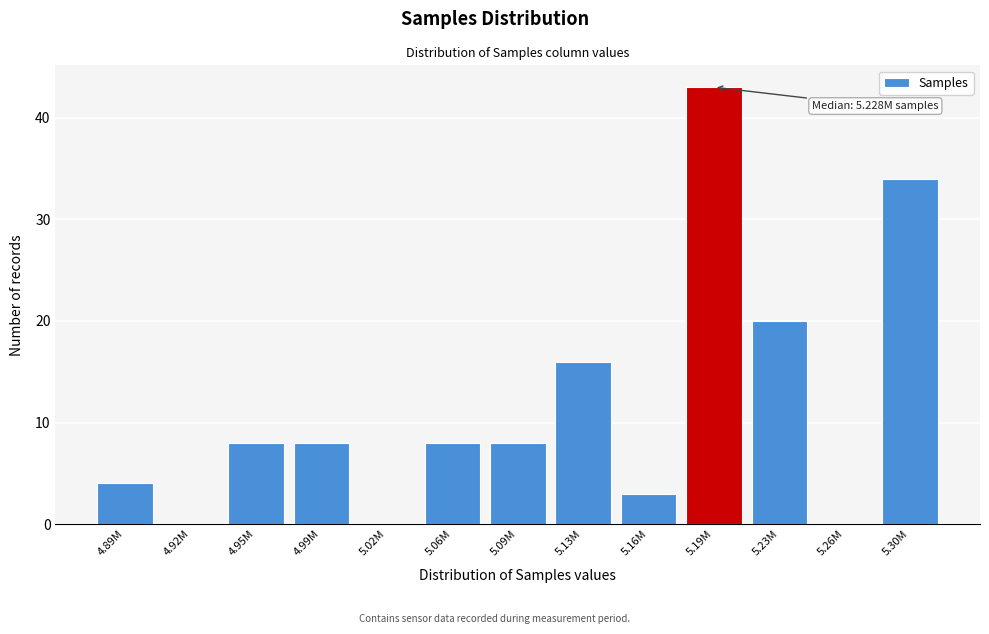

Reading left to right, list all the values displayed in this chart.

4.89M=4	4.92M=0	4.95M=8	4.99M=8	5.02M=0	5.06M=8	5.09M=8	5.13M=16	5.16M=3	5.19M=43	5.23M=20	5.26M=0	5.30M=34